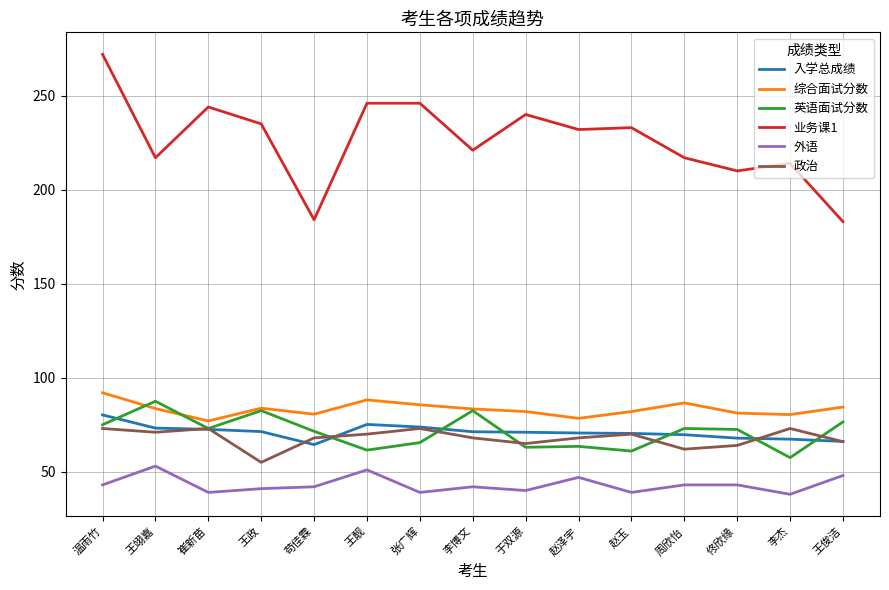

Is the value of 外语 at 王政 greater than the value of 业务课1 at 张广辉?

No